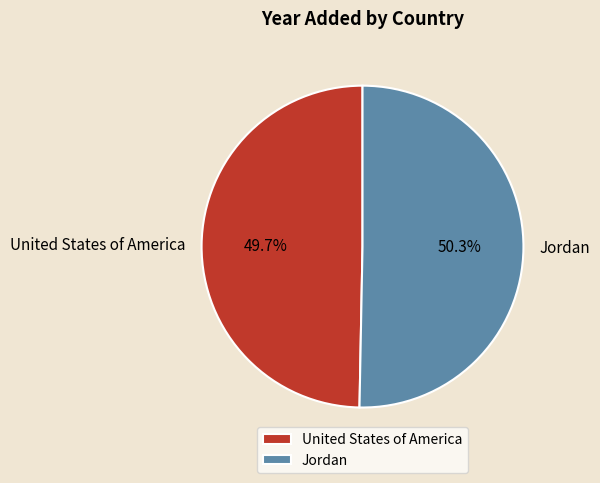

To the nearest percent, what is the difference between the largest and smallest slice percentages?

1%